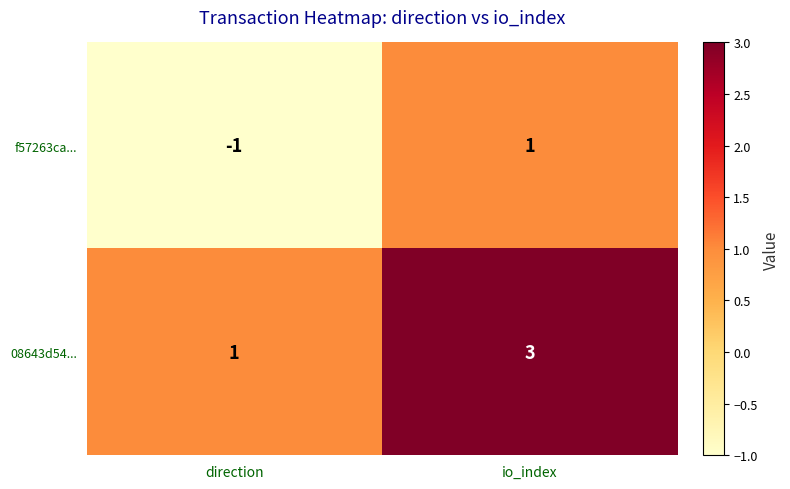

What is the difference between the highest and lowest values at io_index?

2